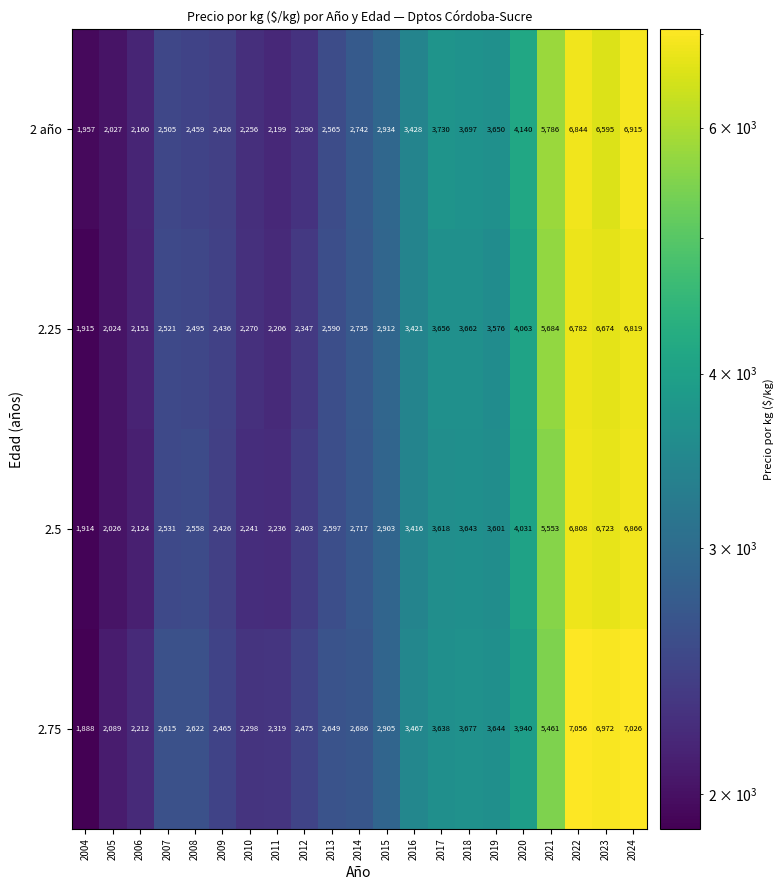

At which category does the chart reach its minimum across all series?

2004